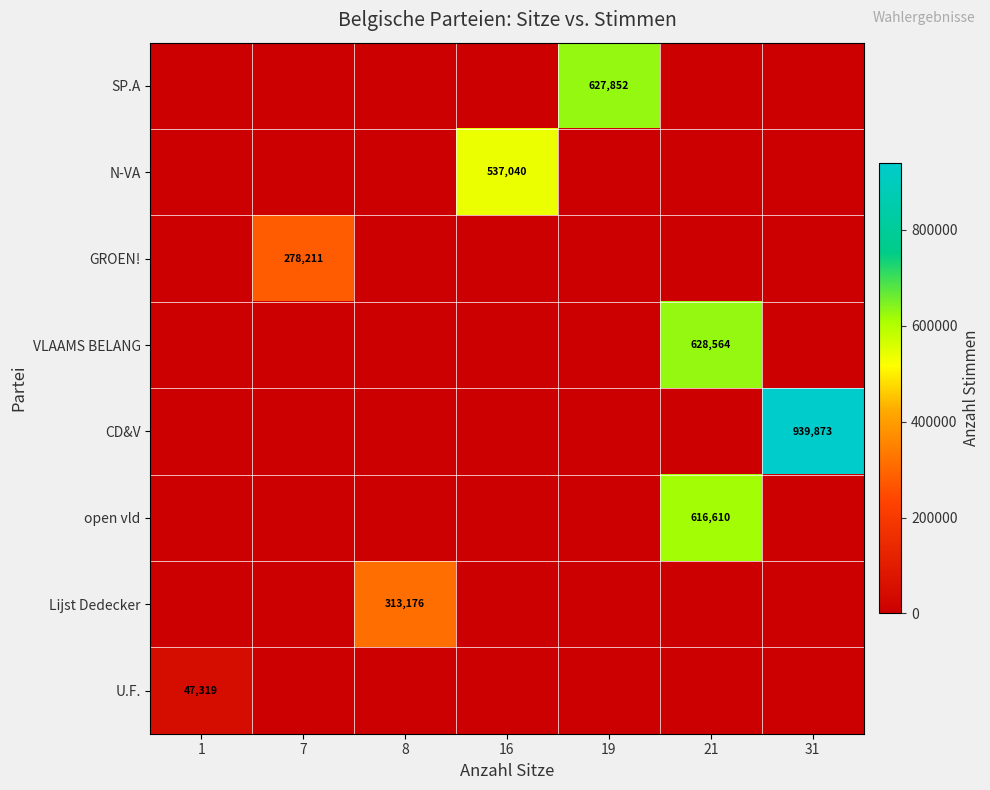

At how many categories does at least one series exceed 260269?

6